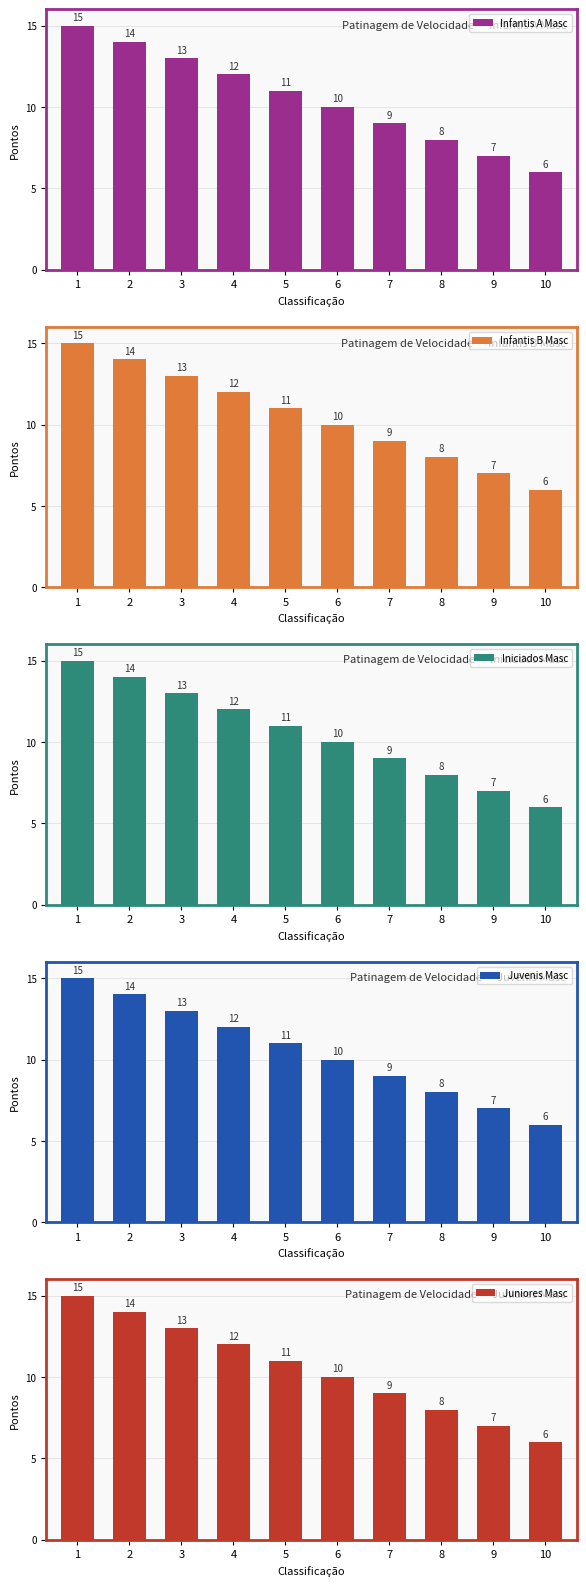

Reading right to left, list all the values displayed in this chart.

Infantis A Masc: 10=6	9=7	8=8	7=9	6=10	5=11	4=12	3=13	2=14	1=15
Infantis B Masc: 10=6	9=7	8=8	7=9	6=10	5=11	4=12	3=13	2=14	1=15
Iniciados Masc: 10=6	9=7	8=8	7=9	6=10	5=11	4=12	3=13	2=14	1=15
Juvenis Masc: 10=6	9=7	8=8	7=9	6=10	5=11	4=12	3=13	2=14	1=15
Juniores Masc: 10=6	9=7	8=8	7=9	6=10	5=11	4=12	3=13	2=14	1=15